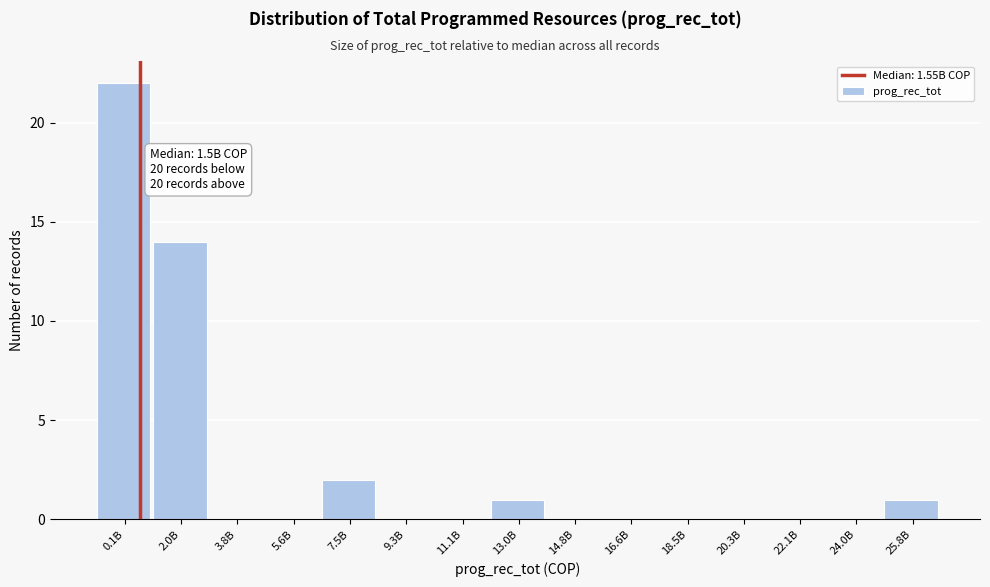

Reading left to right, extract all data points from this chart.

0.1B=22	2.0B=14	3.8B=0	5.6B=0	7.5B=2	9.3B=0	11.1B=0	13.0B=1	14.8B=0	16.6B=0	18.5B=0	20.3B=0	22.1B=0	24.0B=0	25.8B=1